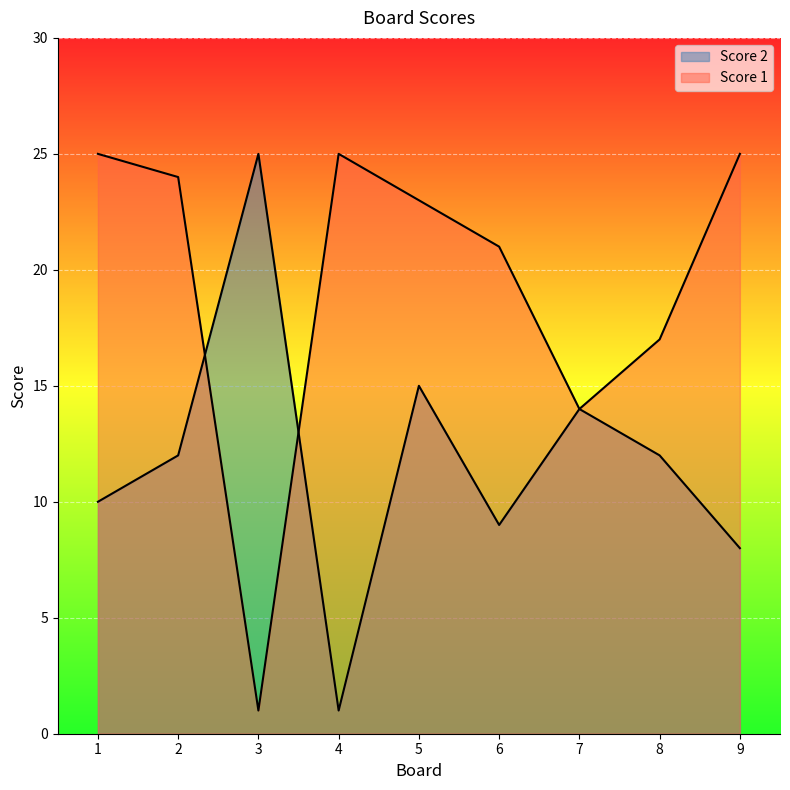

List the series in order of their peak value, highest first.

Score 1, Score 2